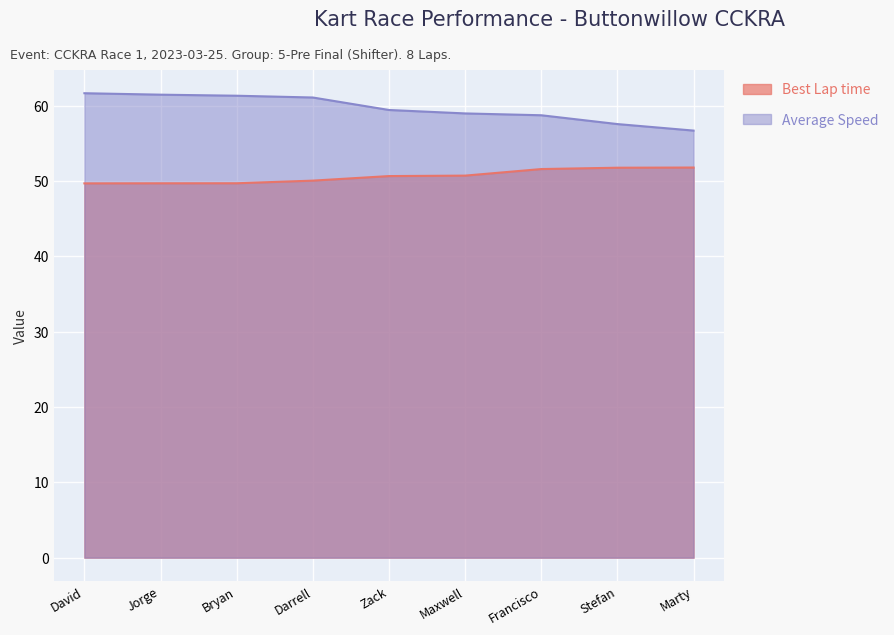

What is the difference between the highest and lowest values at Maxwell?

8.3